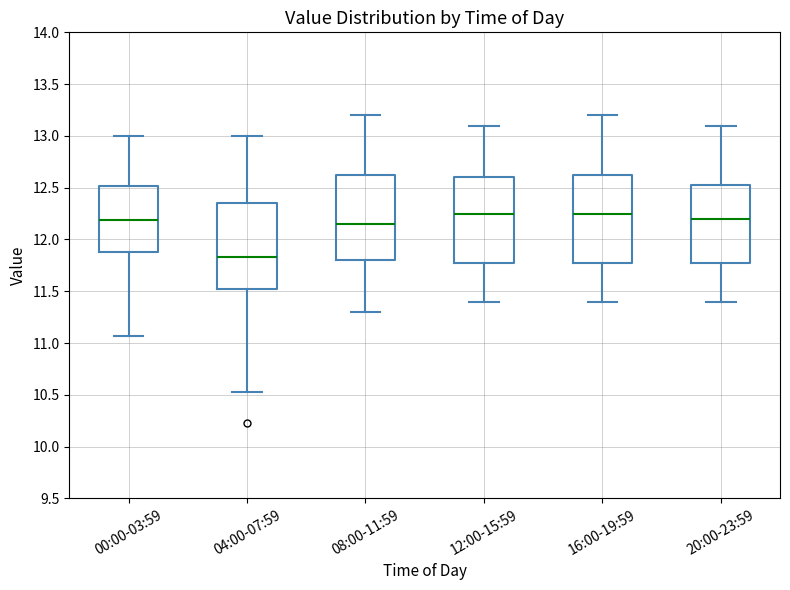

Reading left to right, transcribe this box plot: for each box, give where its median line is, the range the box spans, and where its two whiskers end, as read against the y-axis. The values are not printed on the chart, so give them approximately, as read against the axis.

00:00-03:59: median 12.20, box 11.90 to 12.50, whiskers 11.05 to 13.00
04:00-07:59: median 11.85, box 11.50 to 12.35, whiskers 10.55 to 13.00
08:00-11:59: median 12.15, box 11.80 to 12.65, whiskers 11.30 to 13.20
12:00-15:59: median 12.25, box 11.80 to 12.60, whiskers 11.40 to 13.10
16:00-19:59: median 12.25, box 11.80 to 12.65, whiskers 11.40 to 13.20
20:00-23:59: median 12.20, box 11.80 to 12.55, whiskers 11.40 to 13.10